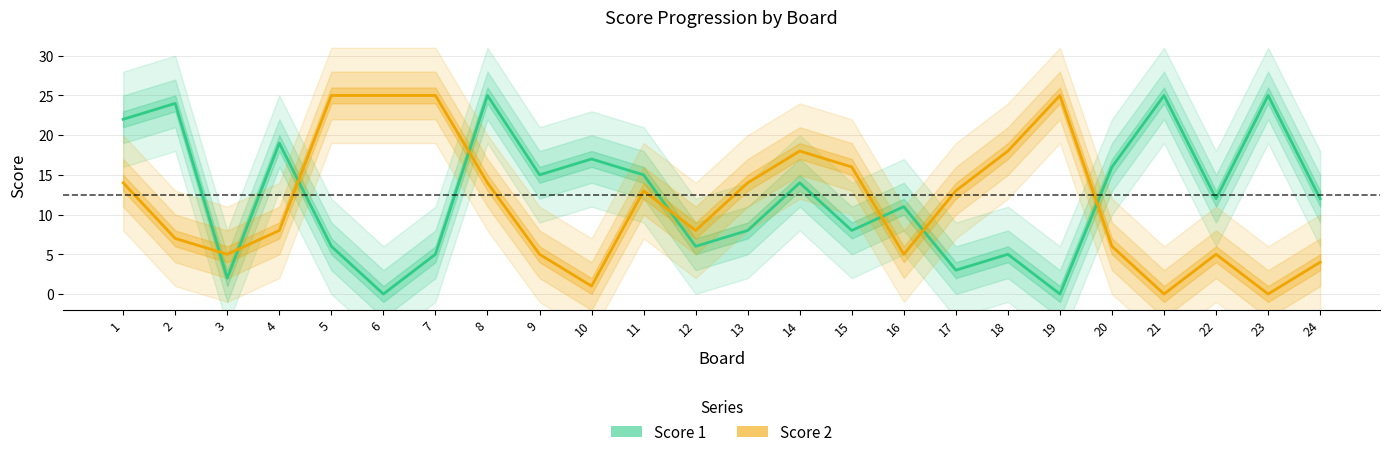

True or false: Score 1 has more than 1 interior local peaks.

True